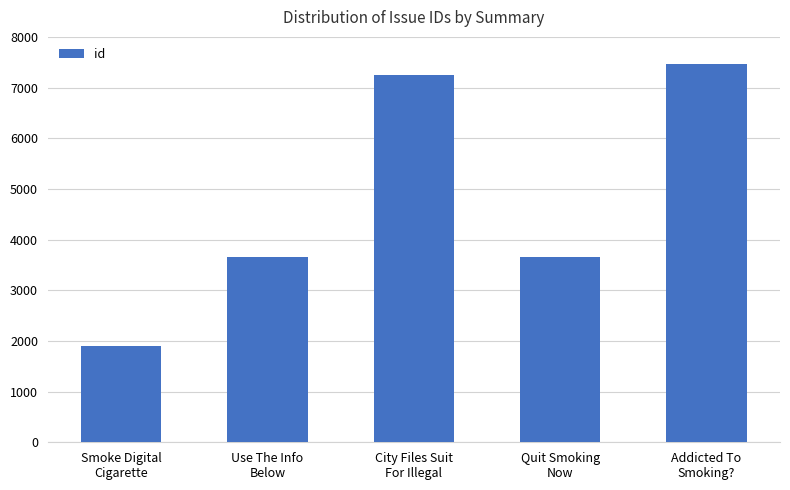

What is the difference between the maximum and minimum values?

5573